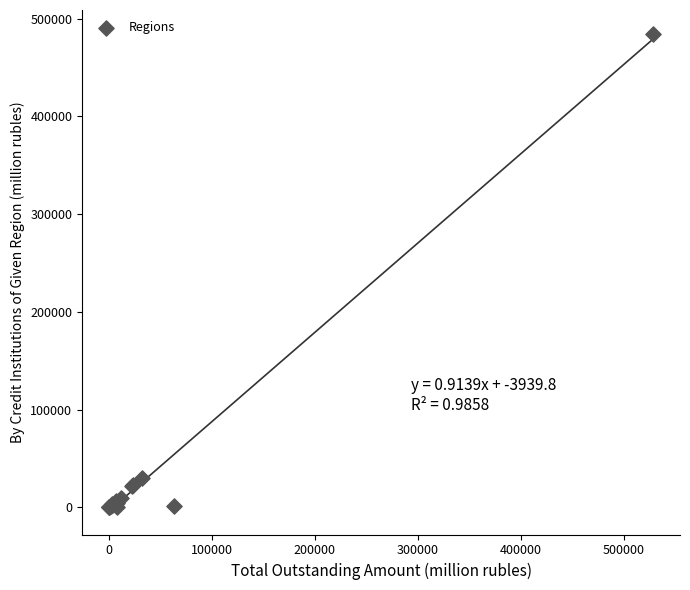

What Y value in the scatter plot is closest to 242535?

30113